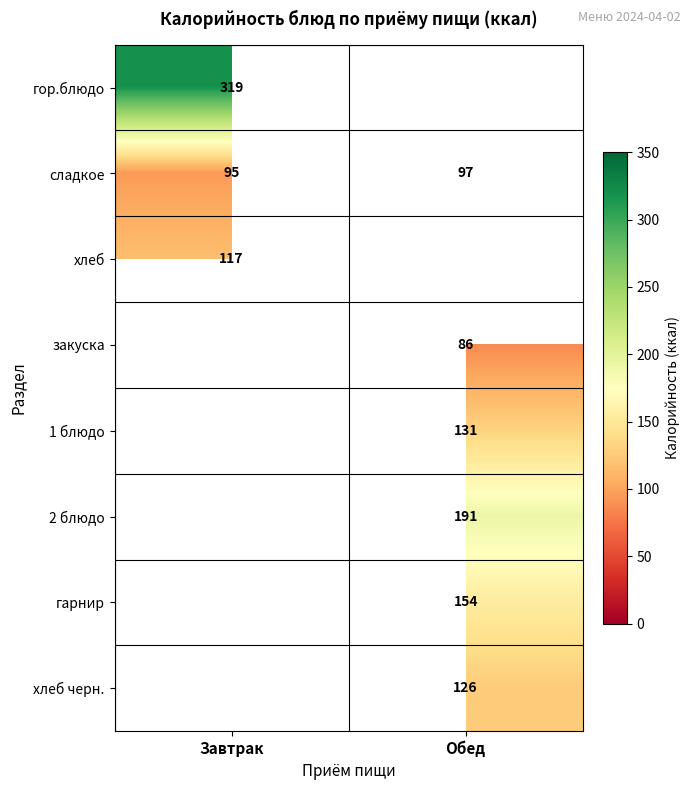

Which category has the lowest value across all series?

Обед